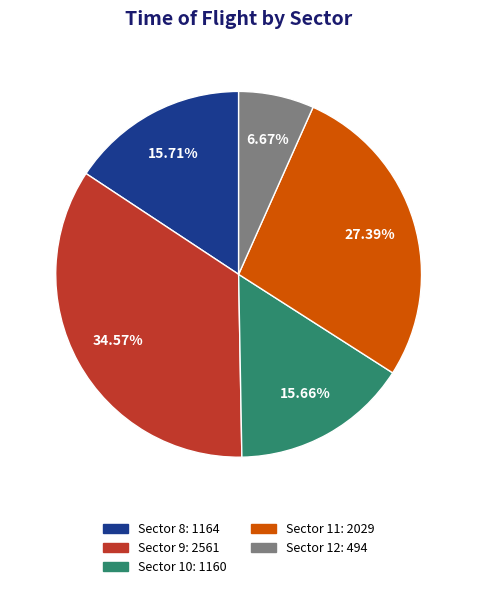

Is there a majority slice in this chart?

No